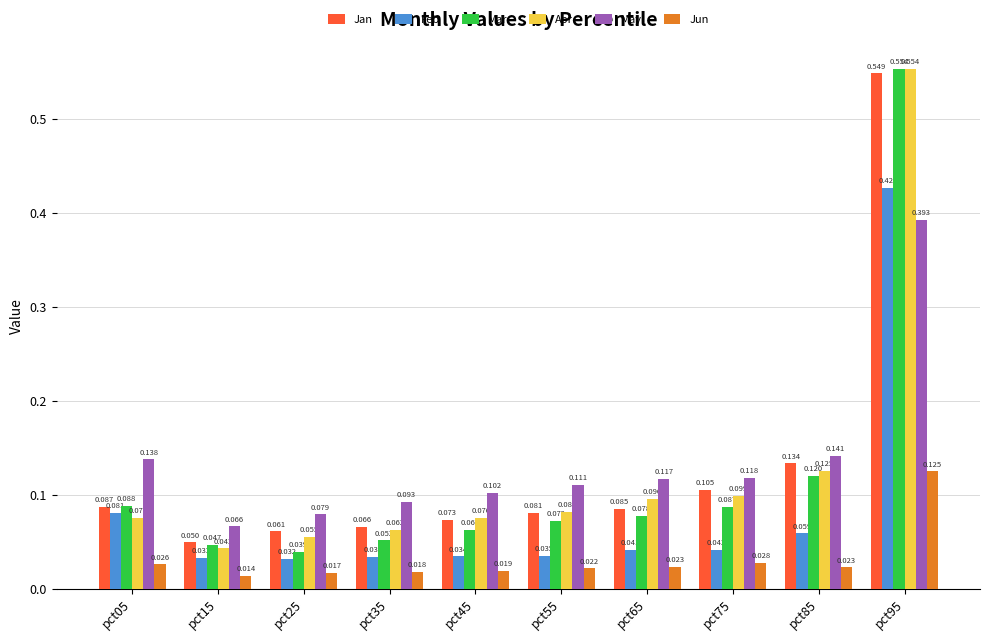

Which series changed the most between pct45 and pct95?

Mar